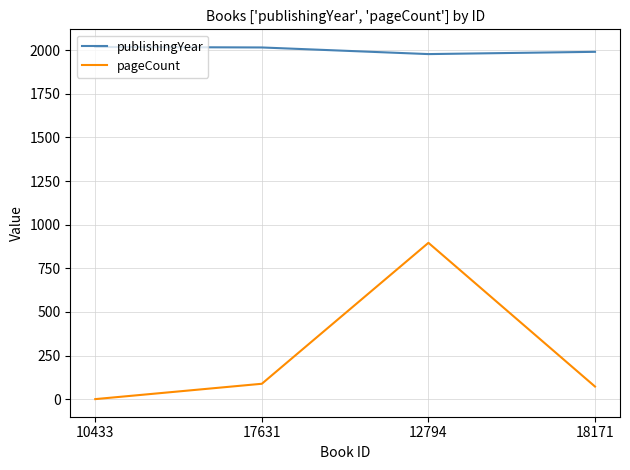

Count the number of categories in the chart.

4